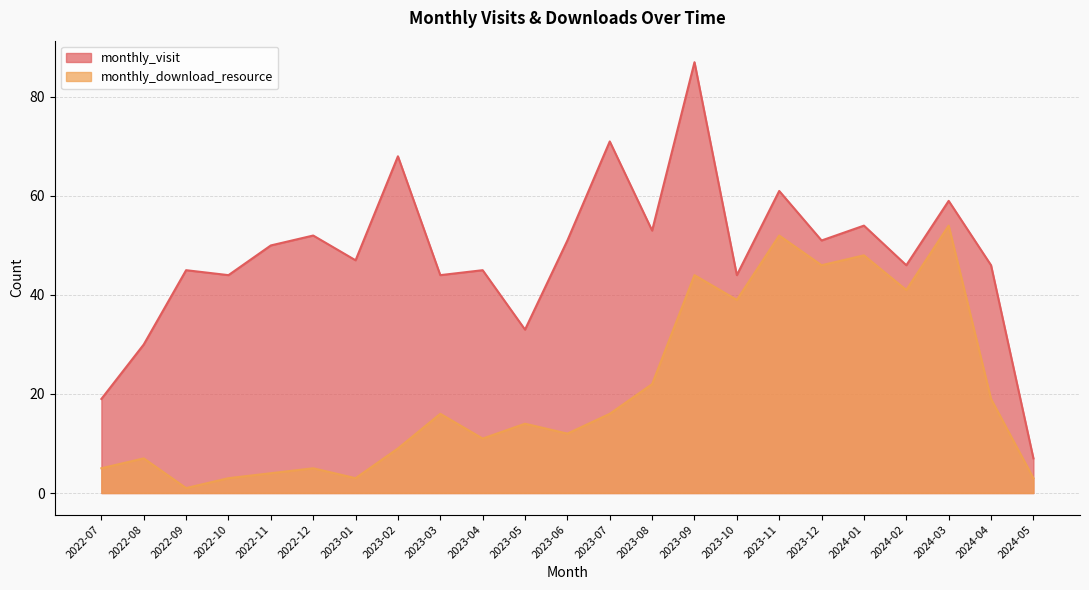

What is the label of the 8th point from the left?

2023-02